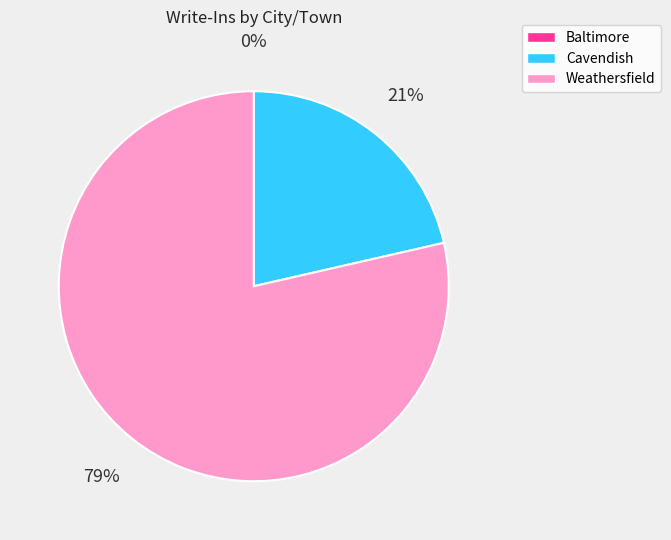

To the nearest percent, what percentage of the pie is Weathersfield?

79%